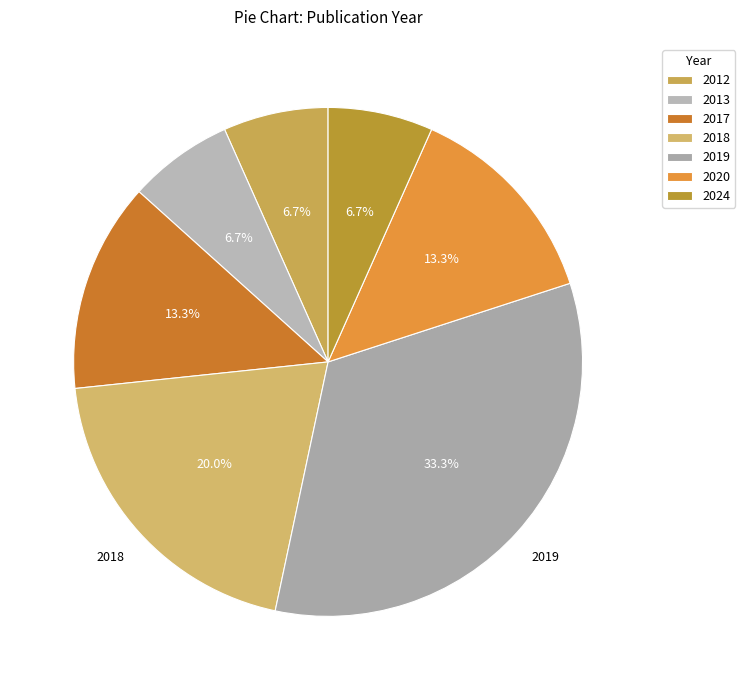

Is it true that 2012 is 16% of the pie?

False